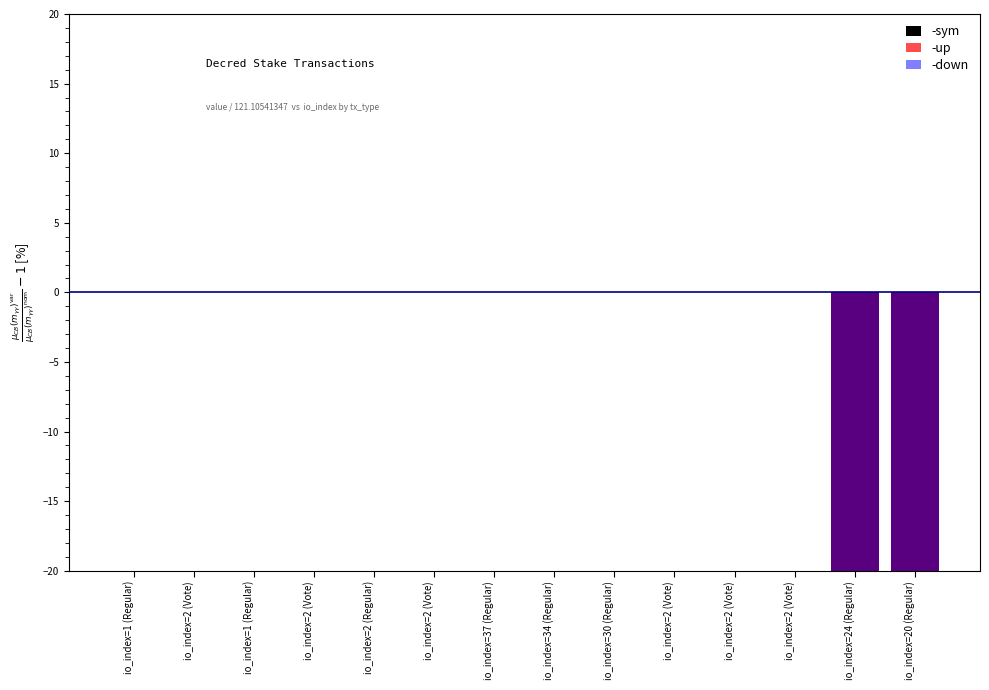

Reading left to right, list all the values displayed in this chart.

-sym: io_index=1 (Regular)=0.0	io_index=2 (Vote)=0.0	io_index=1 (Regular)=0.0	io_index=2 (Vote)=0.0	io_index=2 (Regular)=0.1	io_index=2 (Vote)=0.1	io_index=37 (Regular)=0.1	io_index=34 (Regular)=0.1	io_index=30 (Regular)=0.1	io_index=2 (Vote)=0.1	io_index=2 (Vote)=0.1	io_index=2 (Vote)=0.1	io_index=24 (Regular)=-99.1	io_index=20 (Regular)=-99.1
-up: io_index=1 (Regular)=0.0	io_index=2 (Vote)=0.0	io_index=1 (Regular)=0.0	io_index=2 (Vote)=0.0	io_index=2 (Regular)=0.1	io_index=2 (Vote)=0.1	io_index=37 (Regular)=0.1	io_index=34 (Regular)=0.1	io_index=30 (Regular)=0.1	io_index=2 (Vote)=0.1	io_index=2 (Vote)=0.1	io_index=2 (Vote)=0.1	io_index=24 (Regular)=-99.1	io_index=20 (Regular)=-99.1
-down: io_index=1 (Regular)=0.0	io_index=2 (Vote)=0.0	io_index=1 (Regular)=0.0	io_index=2 (Vote)=0.0	io_index=2 (Regular)=0.1	io_index=2 (Vote)=0.1	io_index=37 (Regular)=0.1	io_index=34 (Regular)=0.1	io_index=30 (Regular)=0.1	io_index=2 (Vote)=0.1	io_index=2 (Vote)=0.1	io_index=2 (Vote)=0.1	io_index=24 (Regular)=-99.1	io_index=20 (Regular)=-99.1